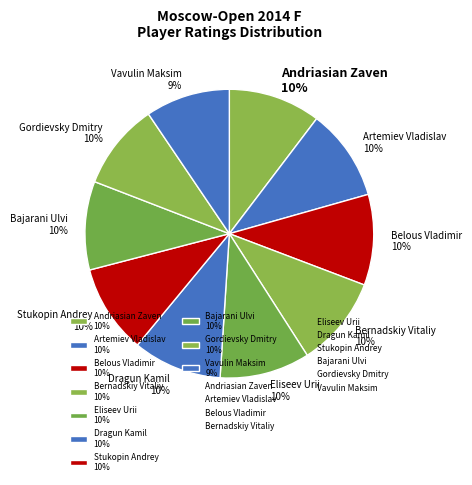

Is there any slice that represents more than half of the pie?

No